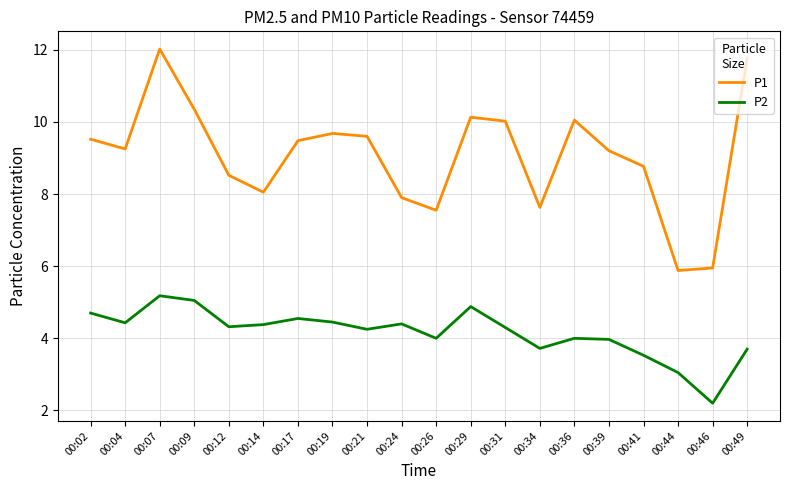

In P2, how many points are lower than both neighbors (excluding endpoints)?

6